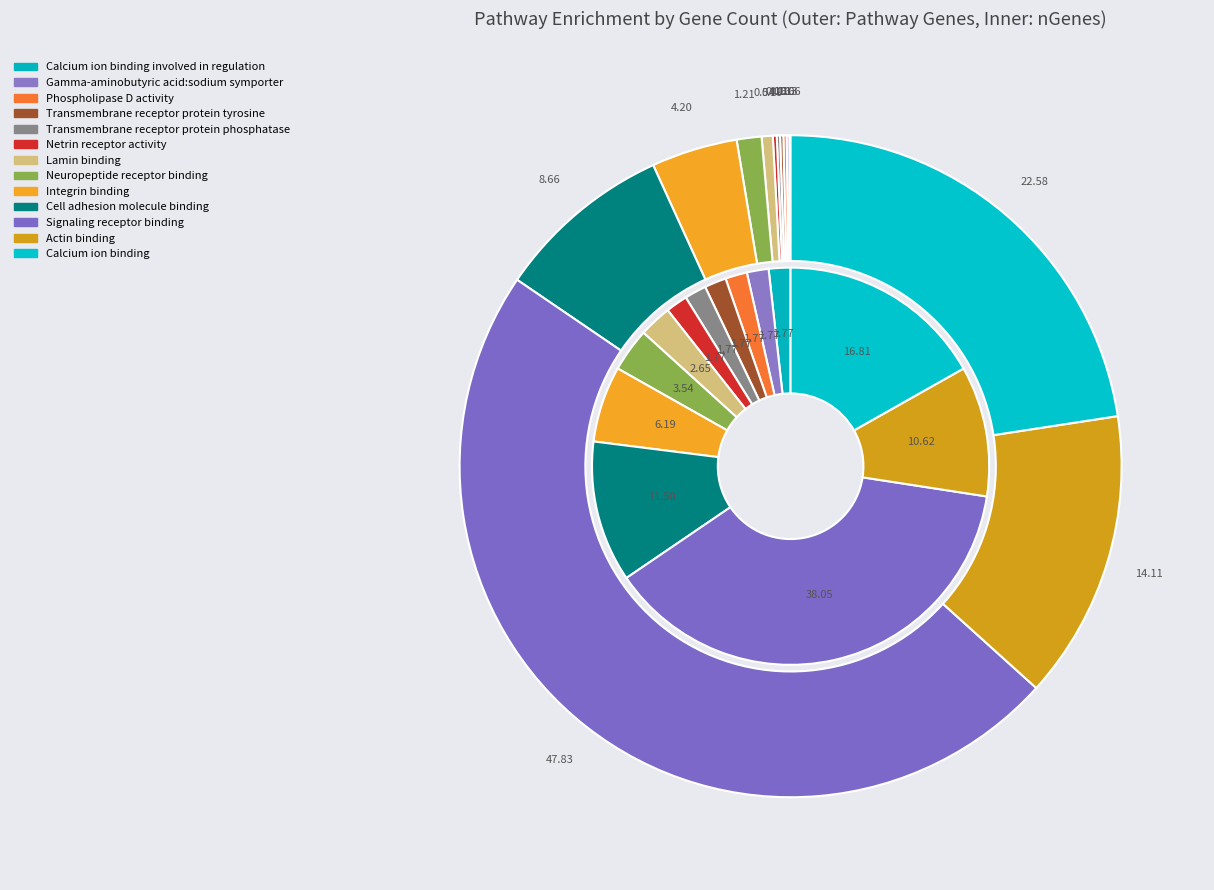

Is it true that Gamma-aminobutyric acid:sodium symporter is 6% of the pie?

False